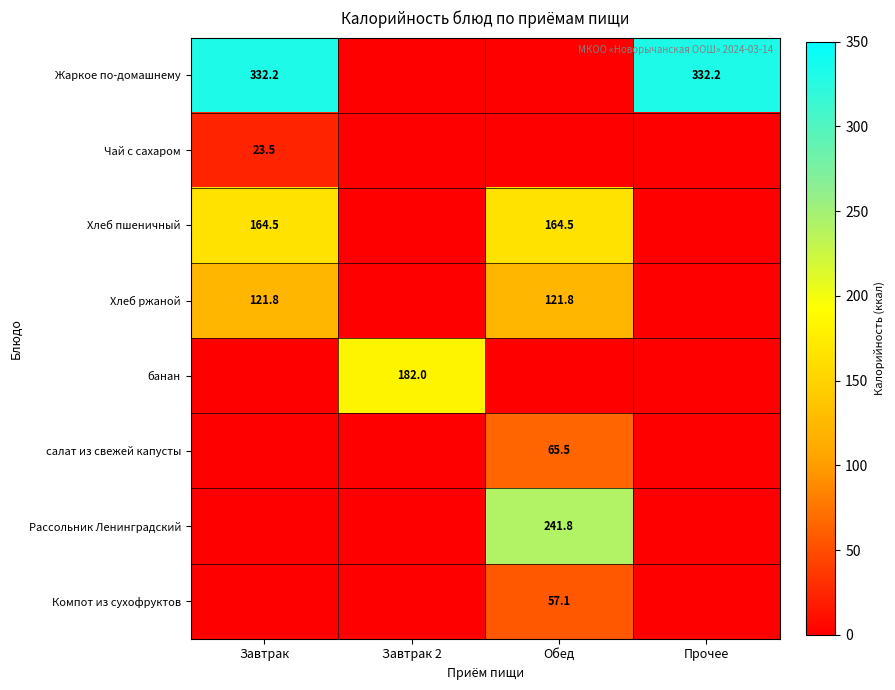

Is it true that Чай с сахаром equals 23.5 at Завтрак?

True